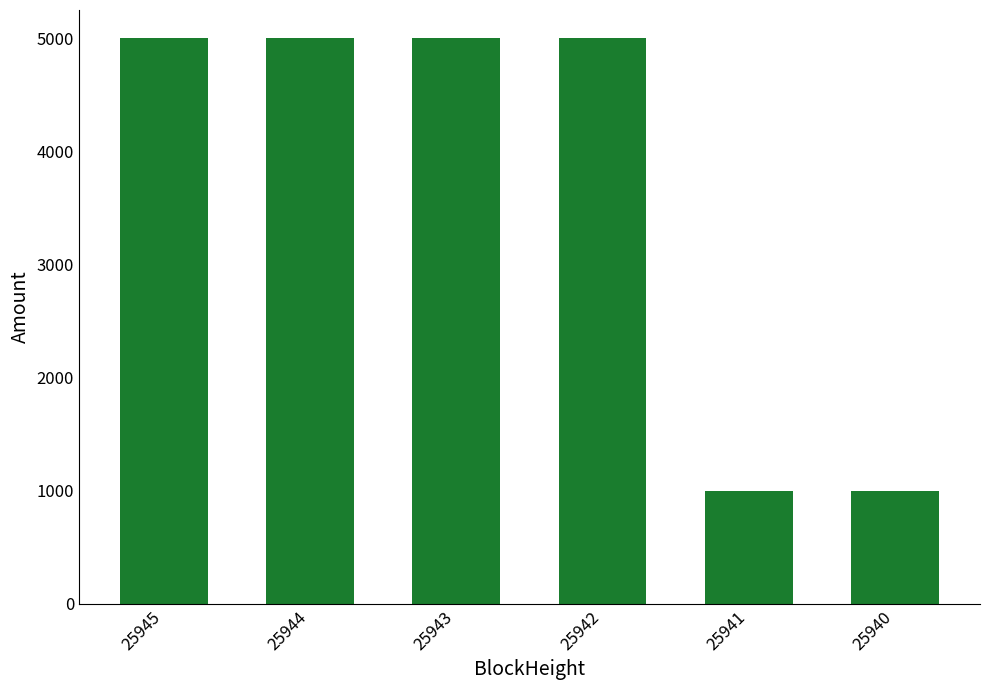

What is the smallest value displayed?

999.0